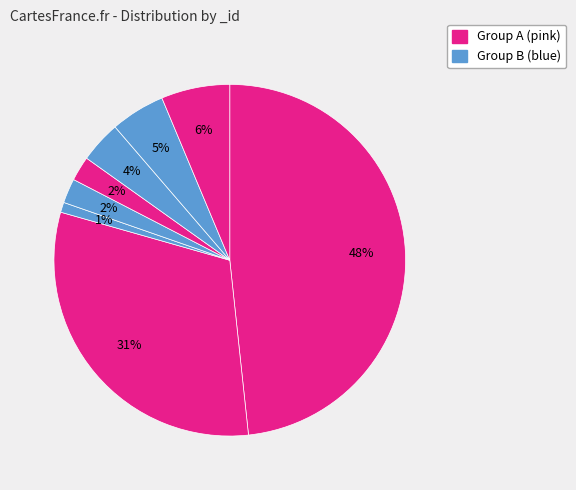

Count the number of slices in the pie.

8